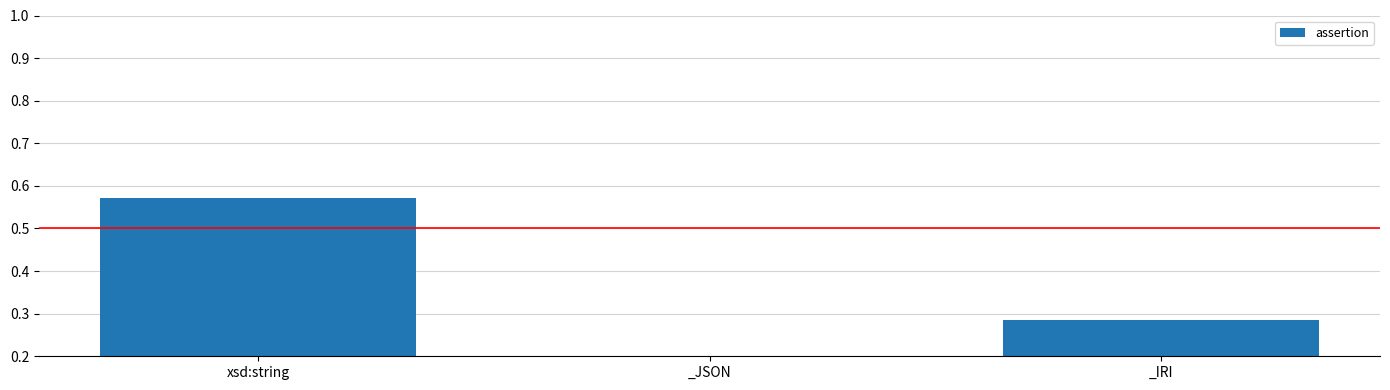

What is the label of the 1st bar from the left?

xsd:string